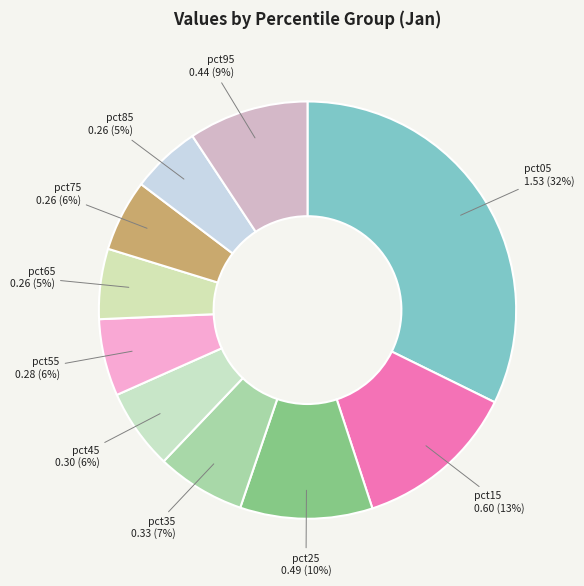

Combined, do pct45 and pct35 account for over 50%?

No